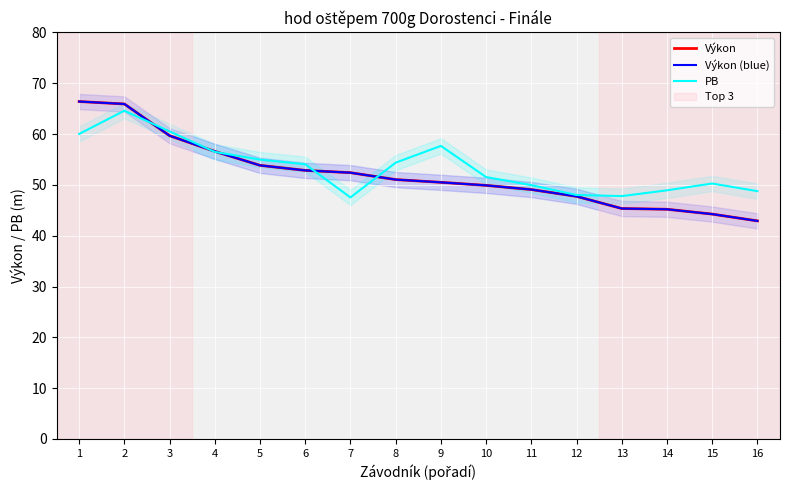

Reading left to right, list all the values displayed in this chart.

Výkon: 66.4	65.9	59.7	56.6	53.8	52.9	52.4	51.0	50.5	49.9	49.1	47.7	45.4	45.2	44.2	42.9
Výkon (blue): 66.4	65.9	59.7	56.6	53.8	52.9	52.4	51.0	50.5	49.9	49.1	47.7	45.4	45.2	44.2	42.9
PB: 60.0	64.6	60.5	56.5	55.0	54.1	47.5	54.4	57.7	51.5	50.0	48.0	47.8	48.9	50.3	48.8